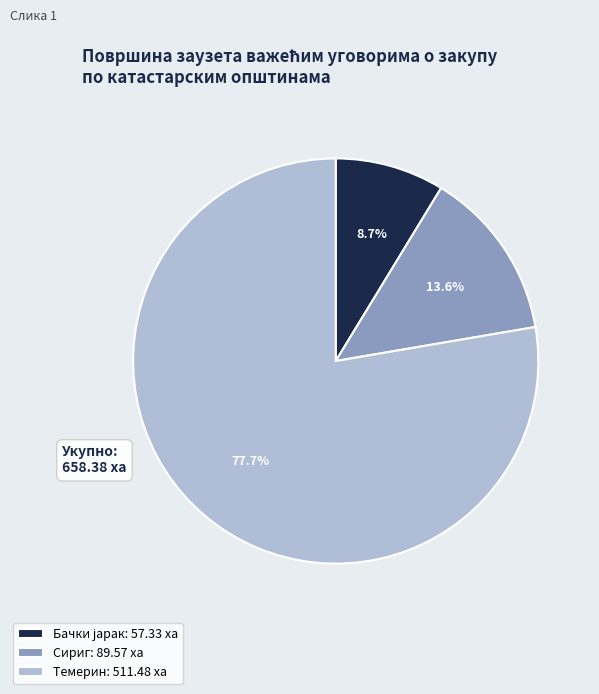

What is the largest slice in the pie chart?

Темерин: 511.48 ха